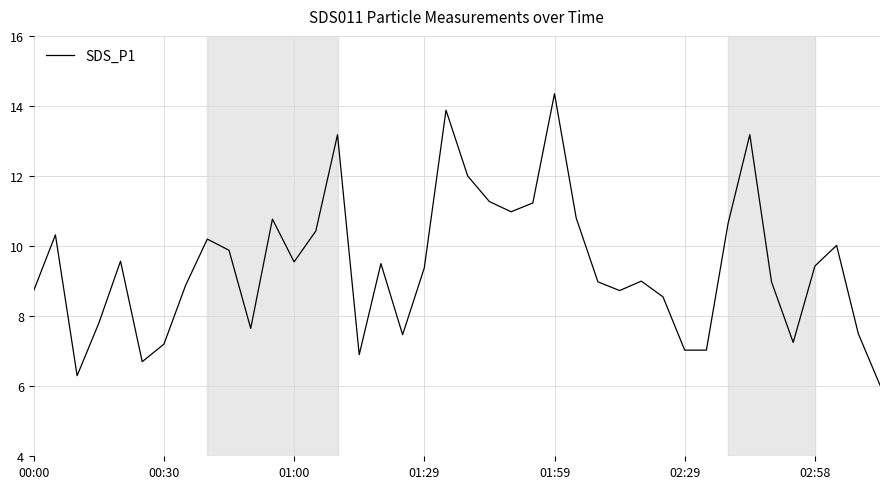

How many lines are shown in the chart?

1